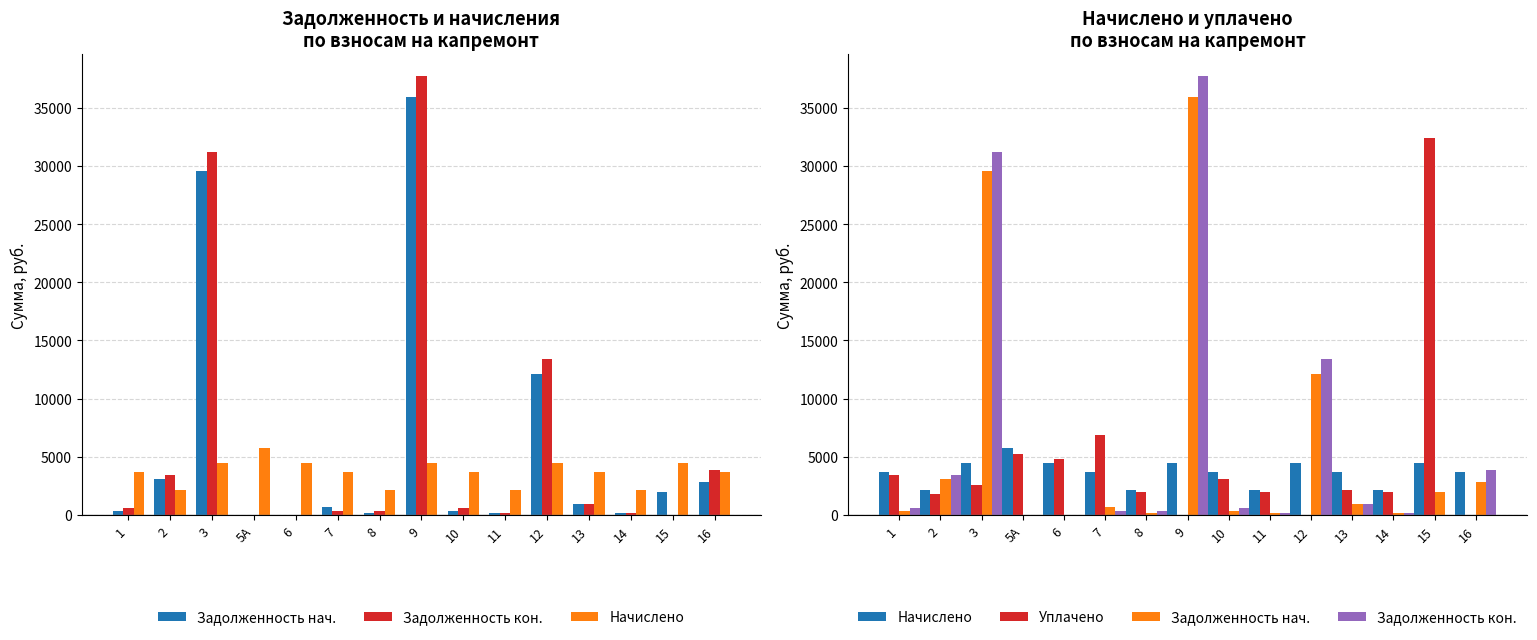

The value of Задолженность нач. at 7 is 653.7. True or false?

True